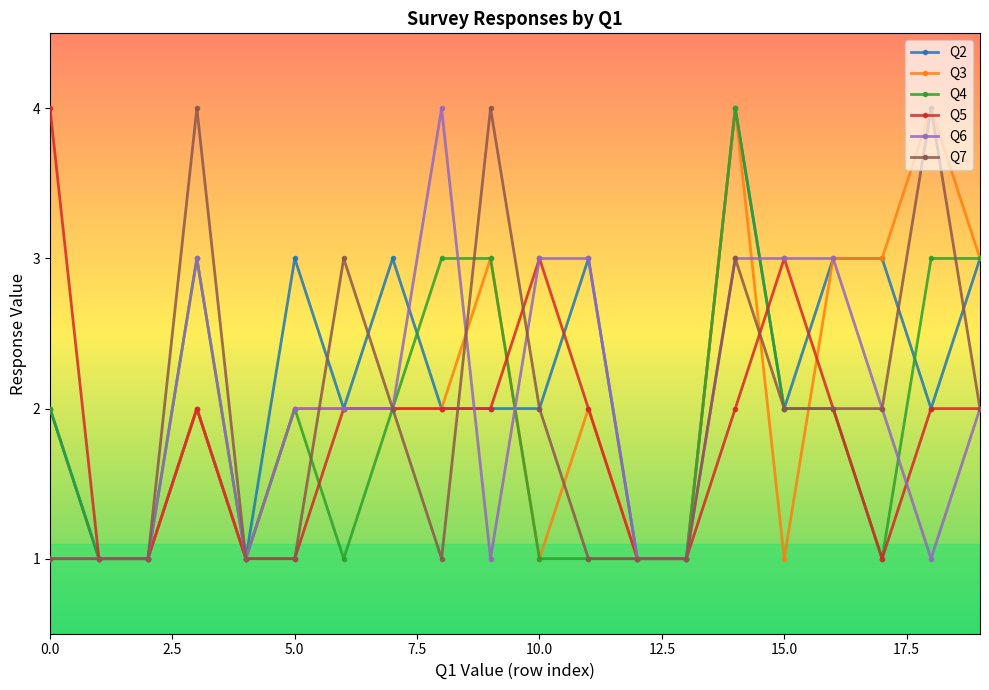

True or false: Q3 has more than 2 interior local peaks.

True